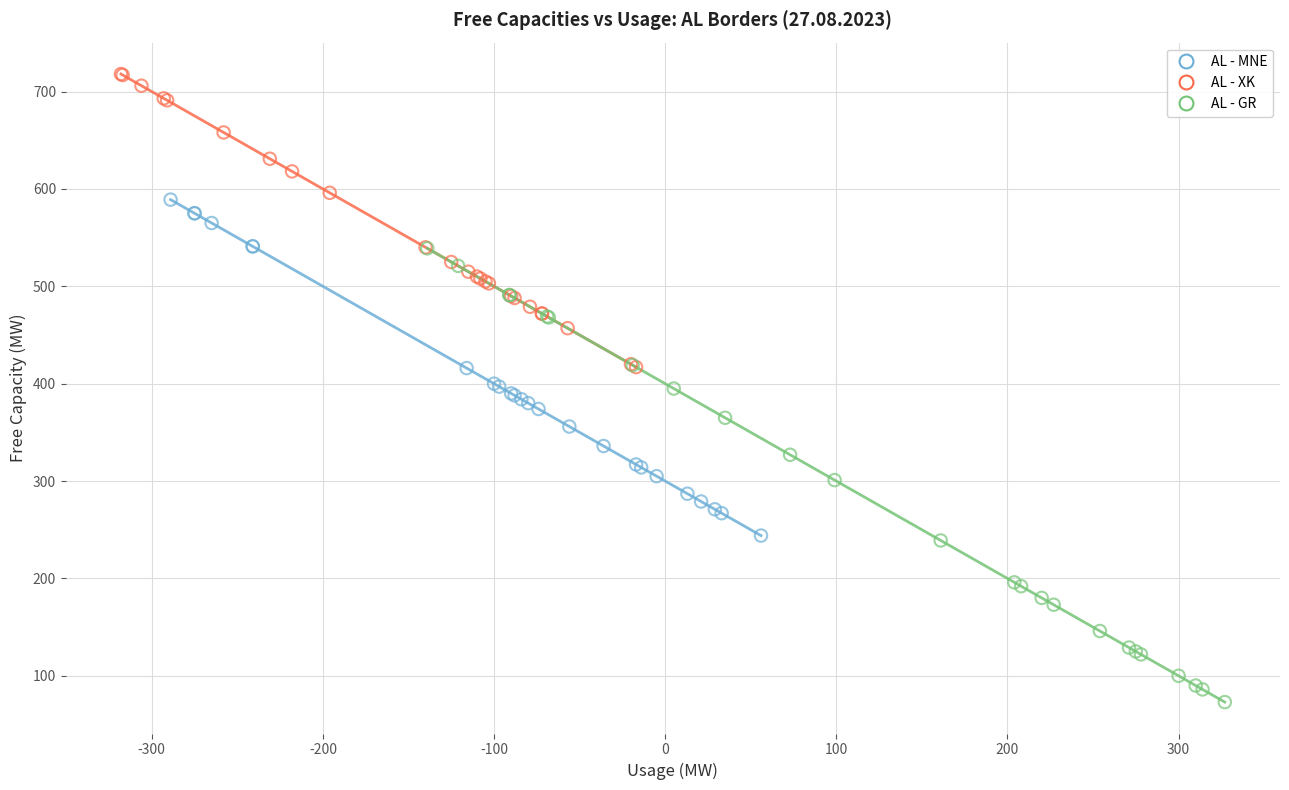

Which series contains the lowest Y value?

AL - GR